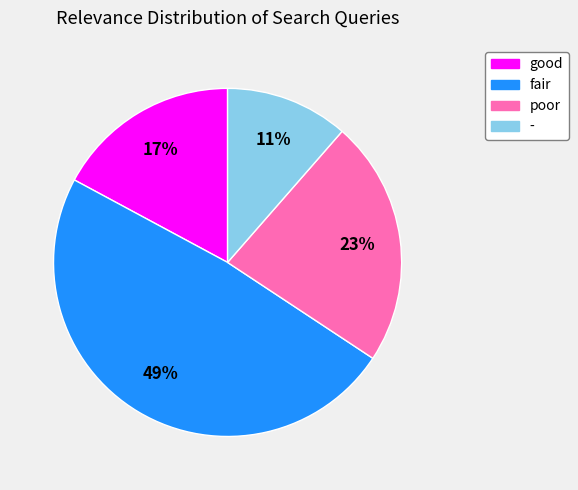

To the nearest percent, what is the combined percentage of - and fair?

60%